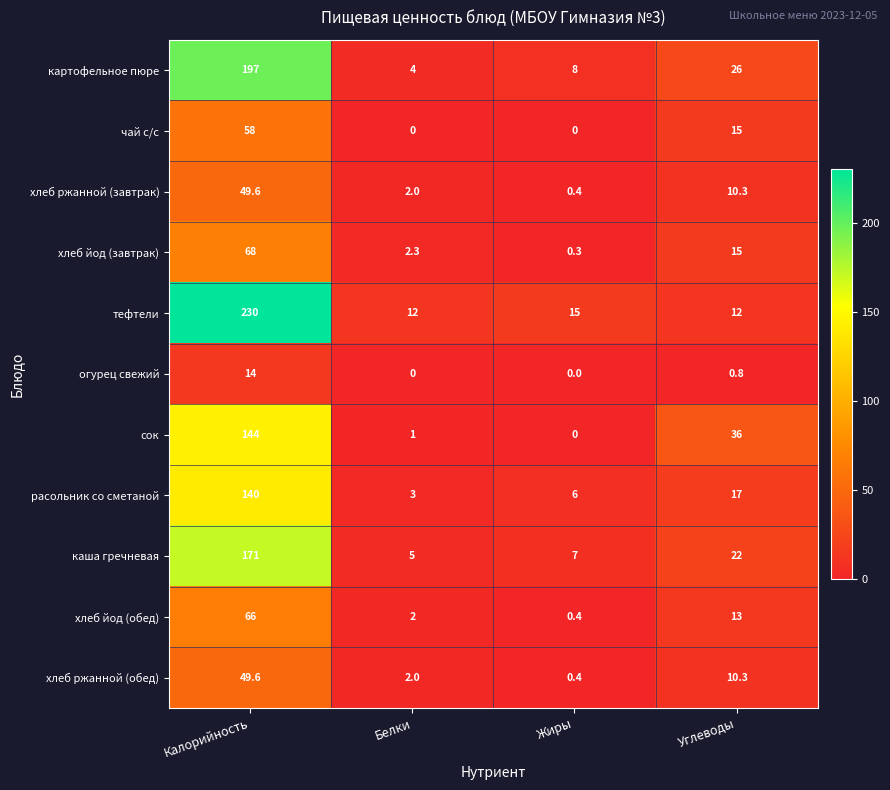

What is the total value across all series at Белки?

33.3